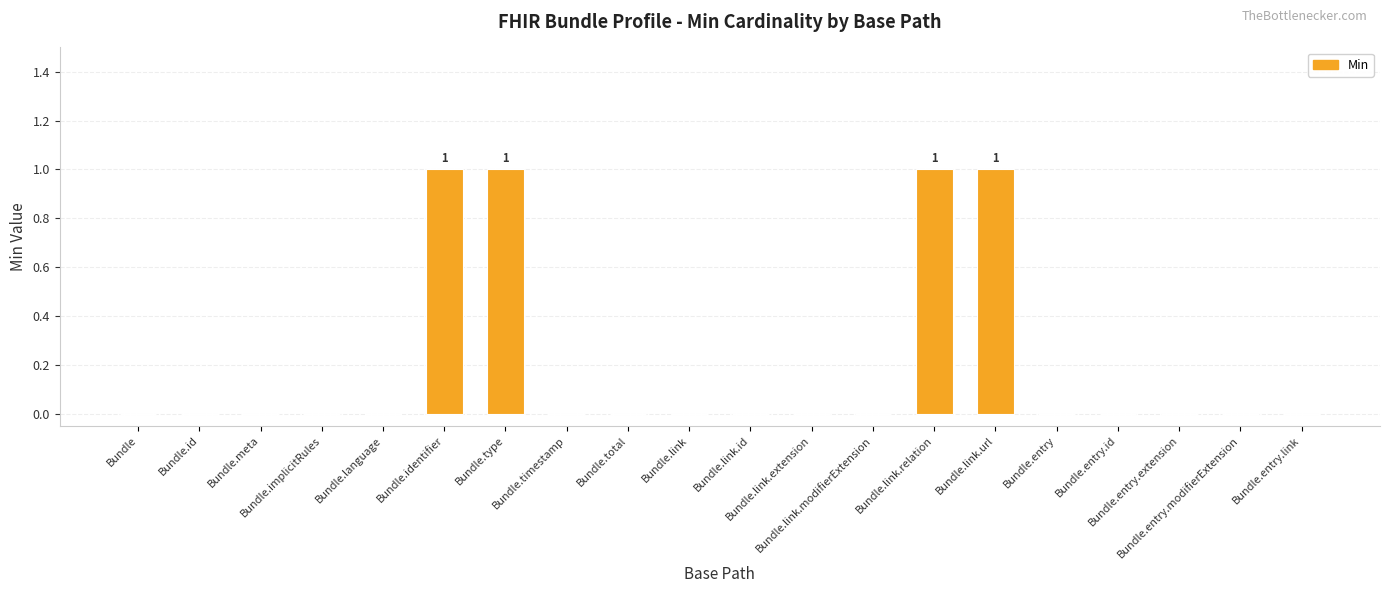

True or false: the data shows 1 at Bundle.type.

True